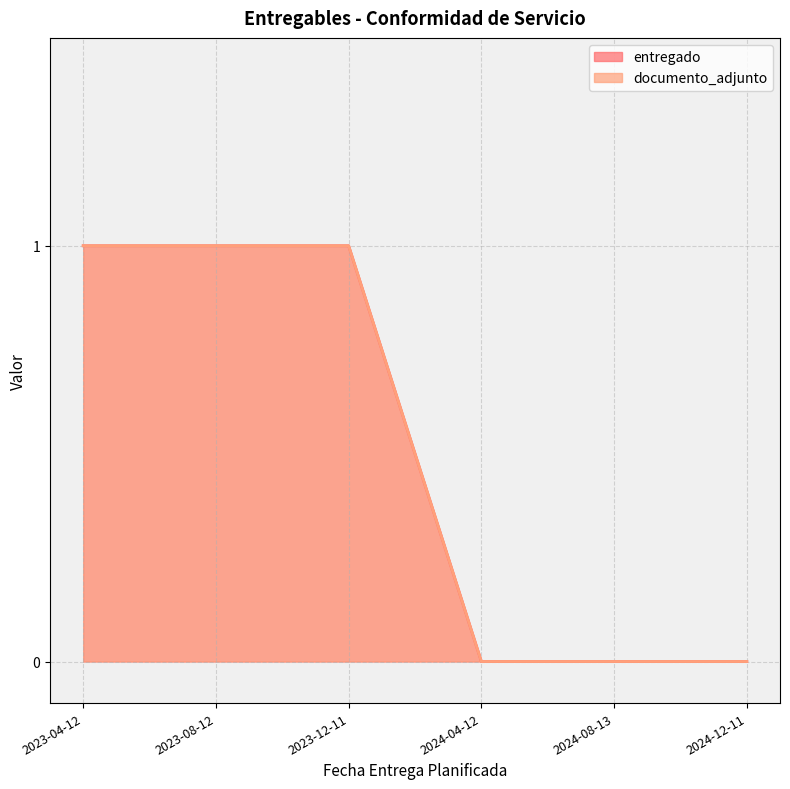

True or false: entregado has a value of 0 at 2024-08-13.

True